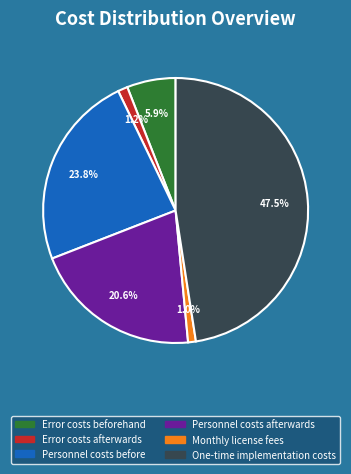

The One-time implementation costs slice represents 58% of the pie. True or false?

False